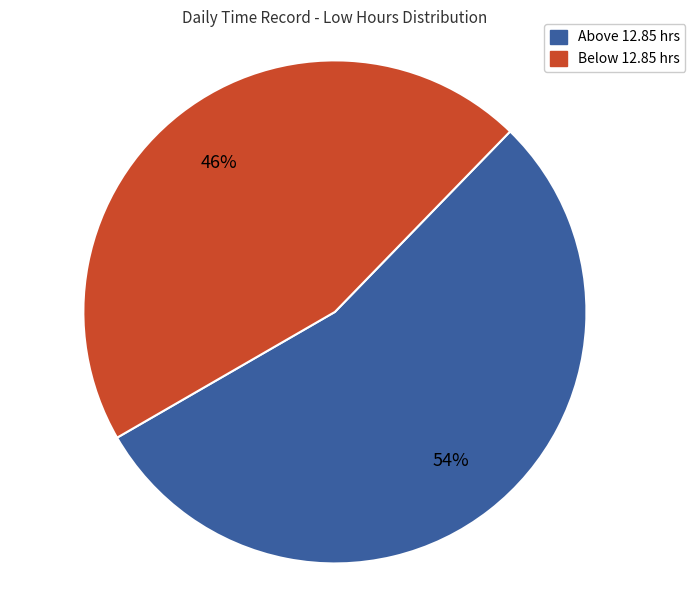

Is there any slice that represents more than half of the pie?

Yes